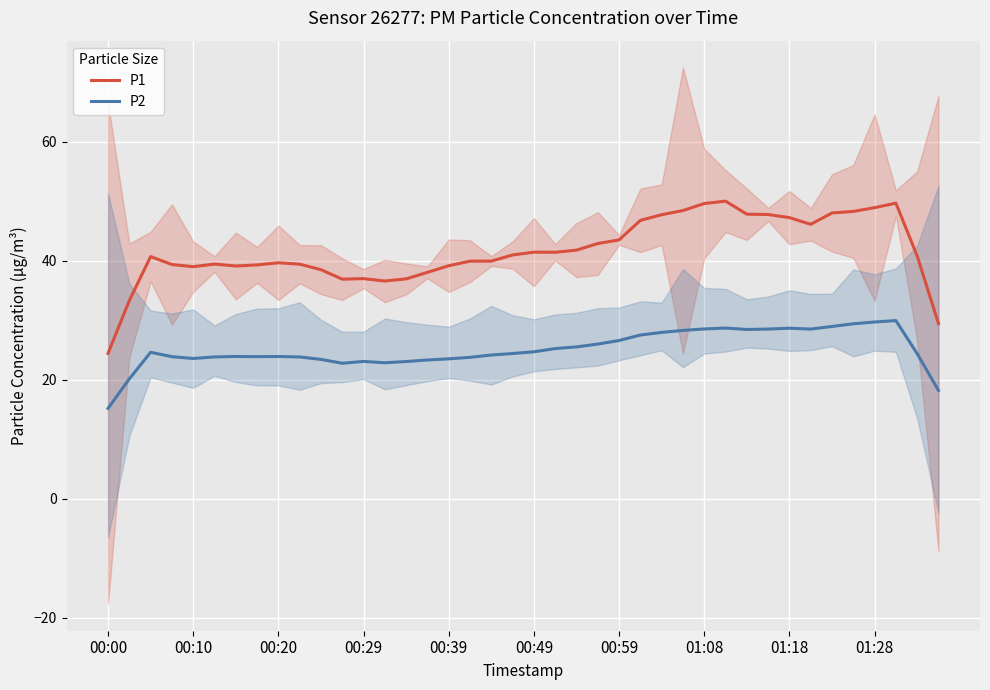

Which category has the lowest value in the P2 series?

00:00